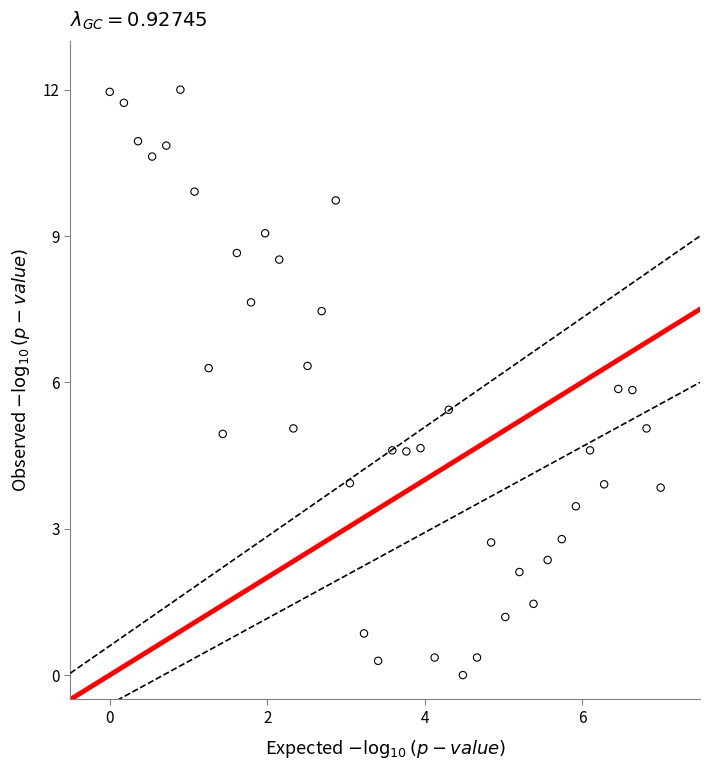

What is the range of X values (max minus min)?

7.0